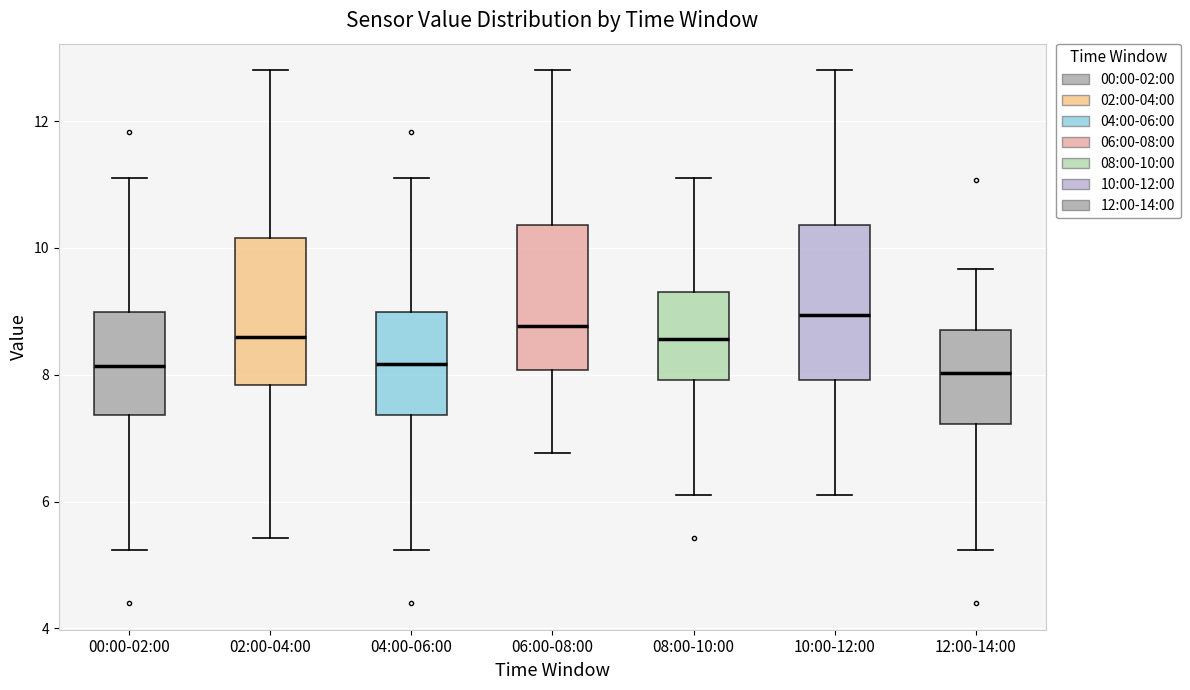

Where is the lower edge of the box for 00:00-02:00 on the y-axis? The values are not printed on the chart, so give them approximately, as read against the axis.

7.4